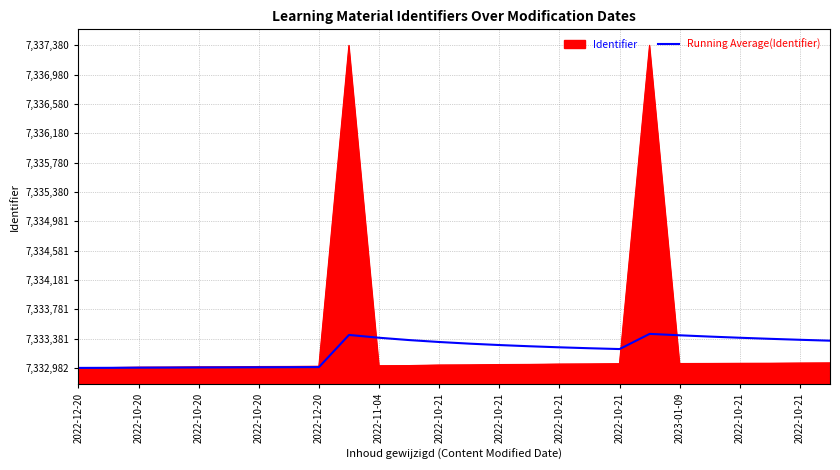

Which series has the widest spread of values?

Identifier